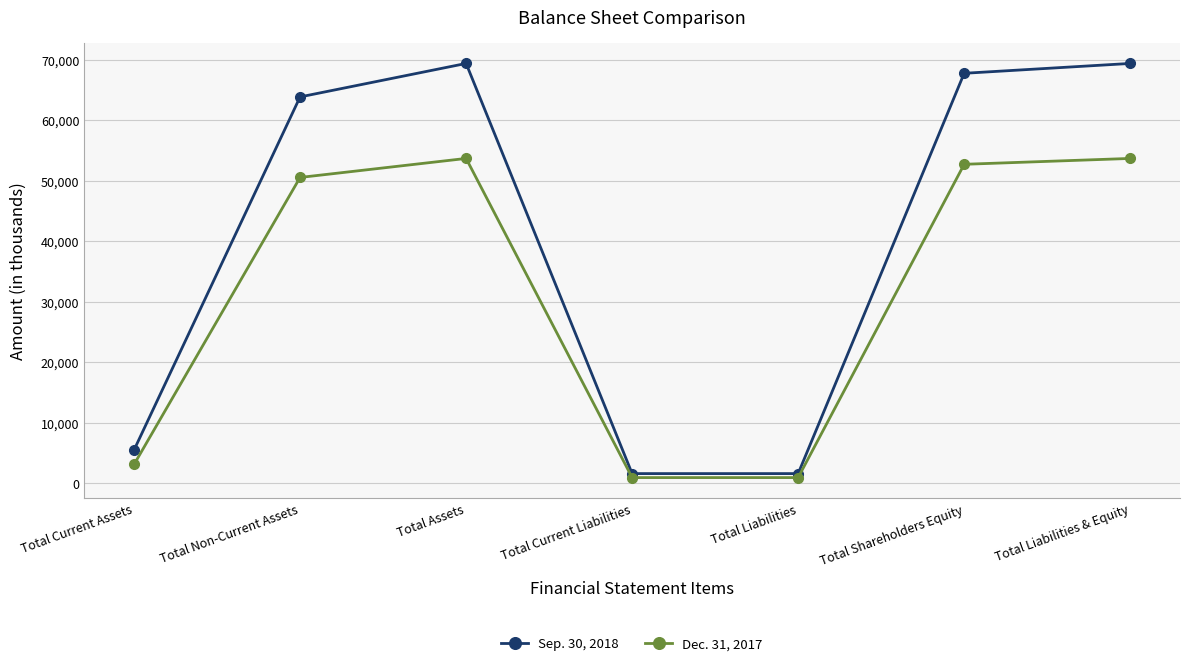

True or false: Sep. 30, 2018 has a value of 69391 at Total Liabilities & Equity.

True